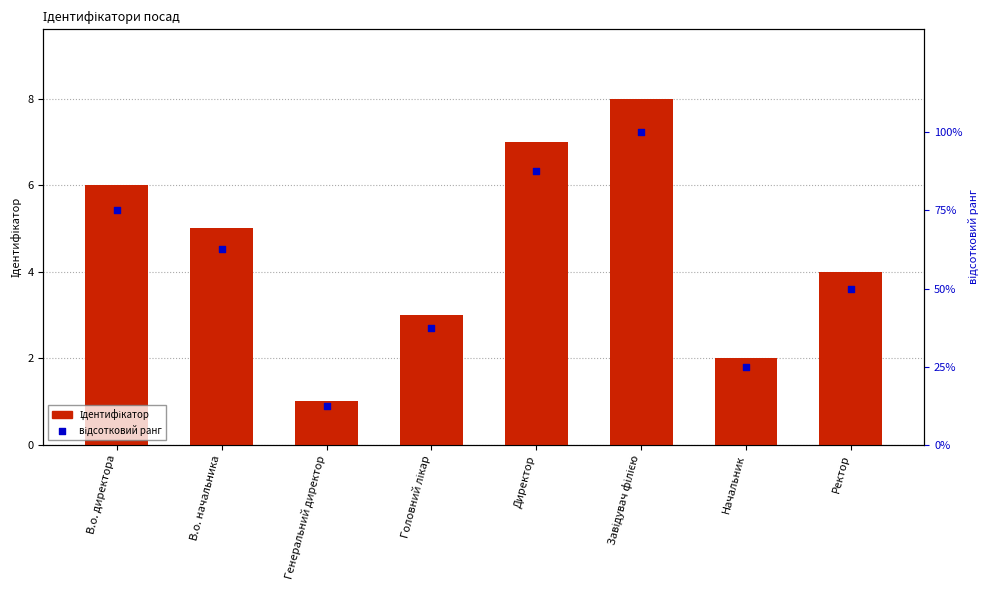

Which series has the widest spread of Y values?

відсотковий ранг